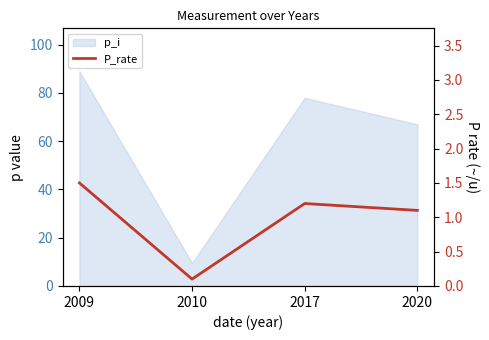

The value at 2010 is 0.1. True or false?

True